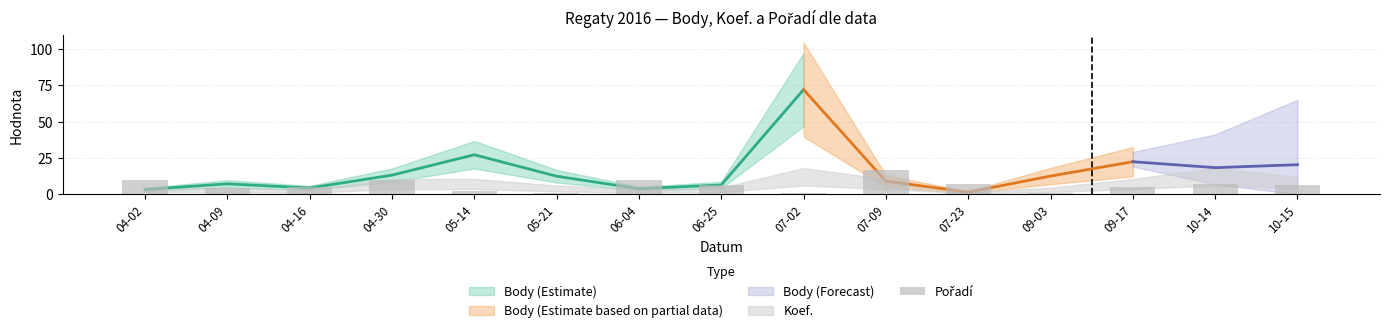

What is the average value?

6